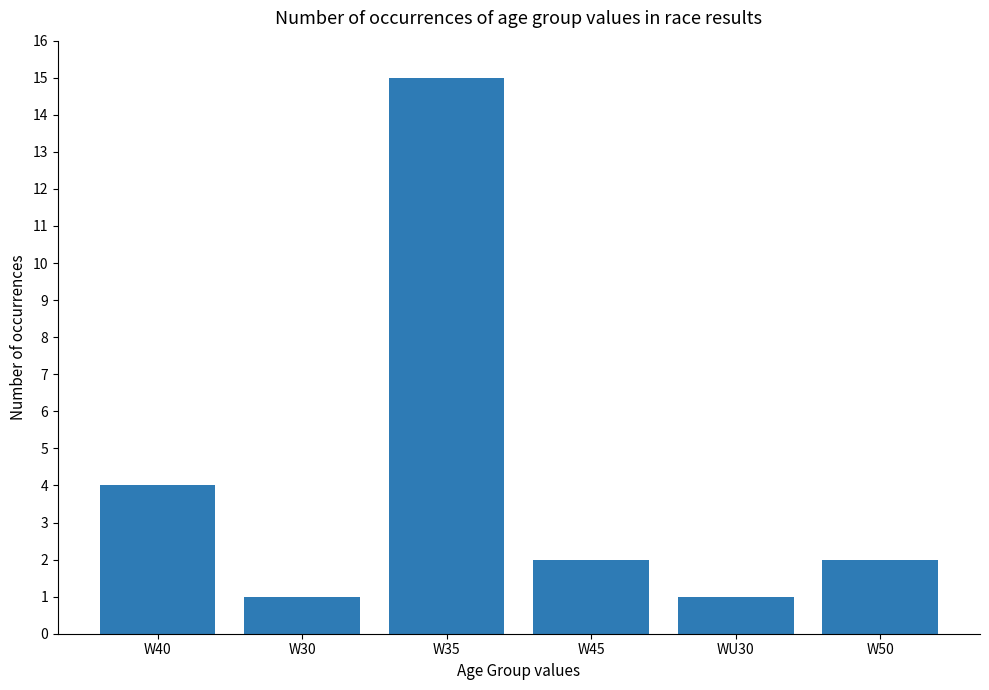

What is the label of the 2nd bar from the left?

W30